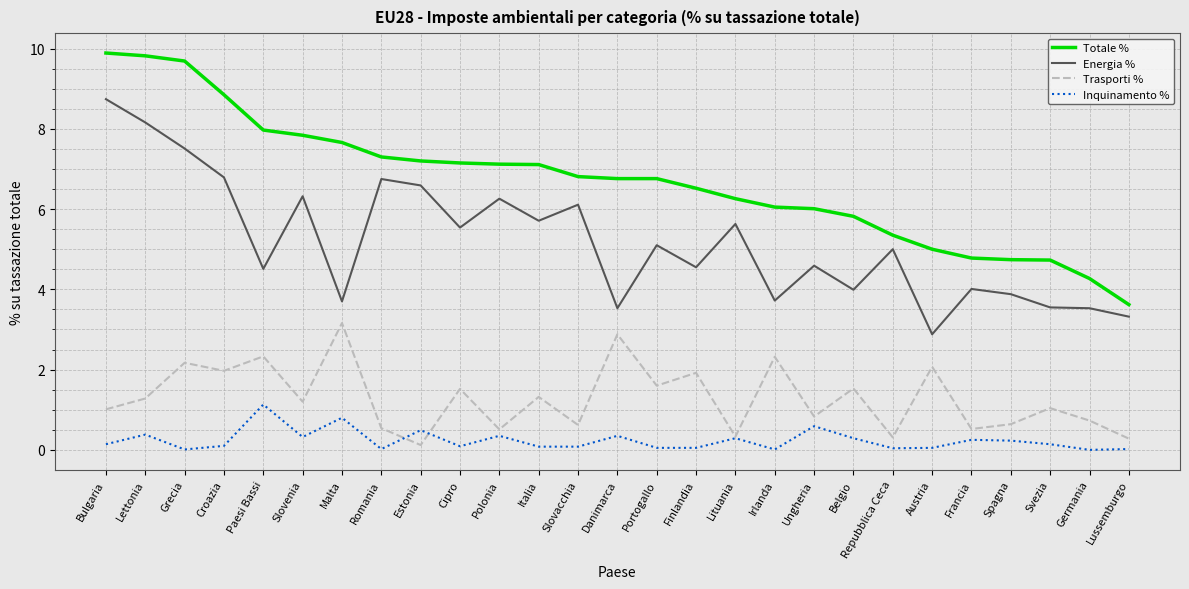

What is the average value of the Totale % series?

6.7